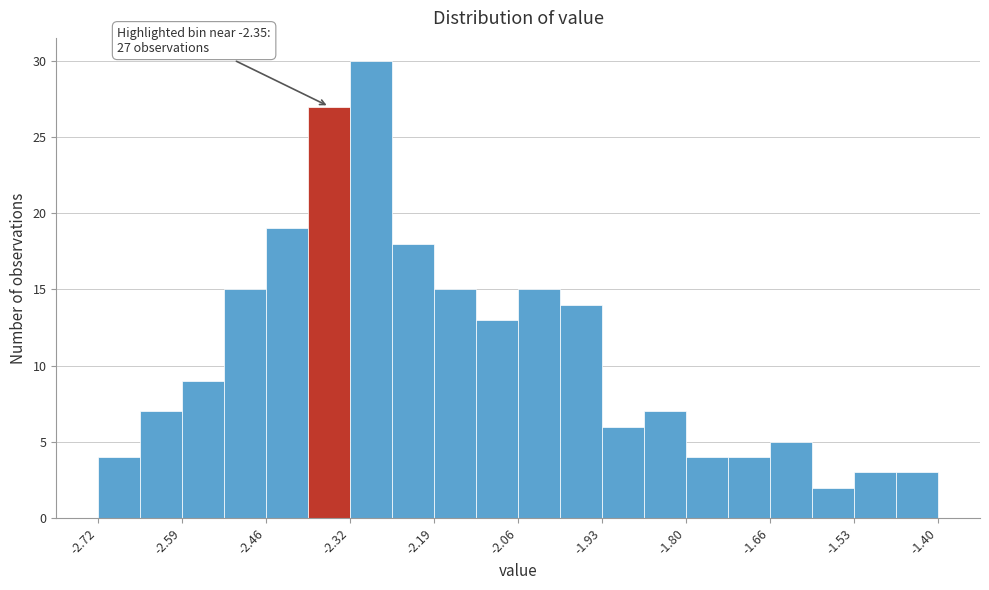

Around what value on the x-axis is the tallest bar? Give the approximate position of its centre, as read against the axis.

-2.30